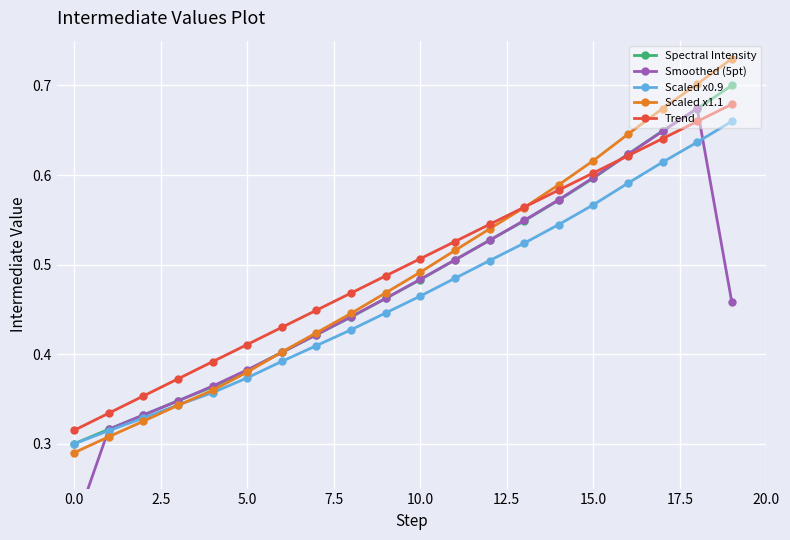

The value of Scaled x0.9 at 0.0 is 0.3. True or false?

True